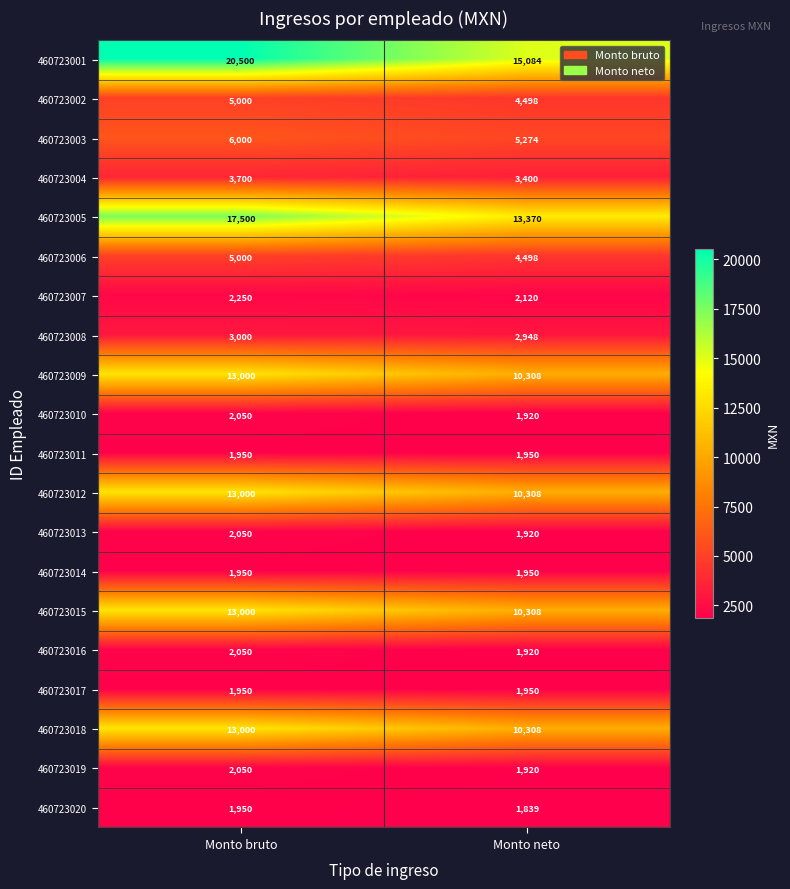

The 460723017 series shows 413 at Monto bruto. True or false?

False